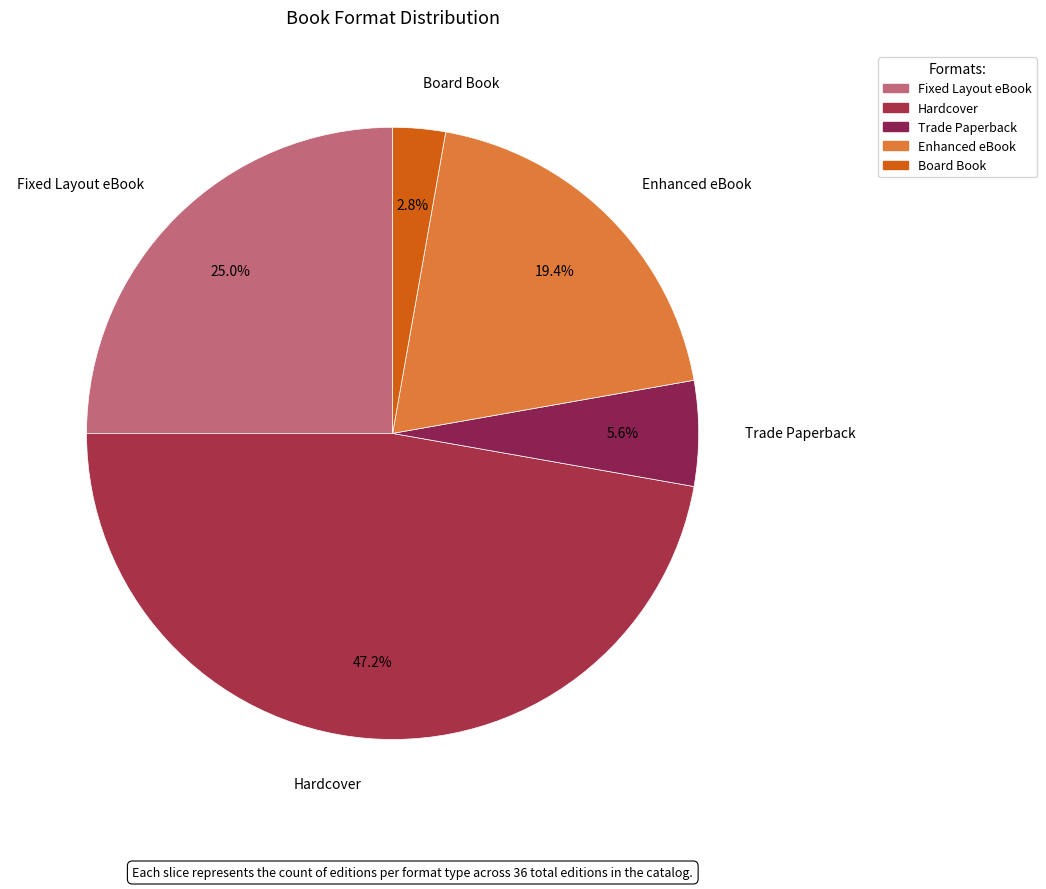

True or false: Trade Paperback accounts for 6% of the total.

True